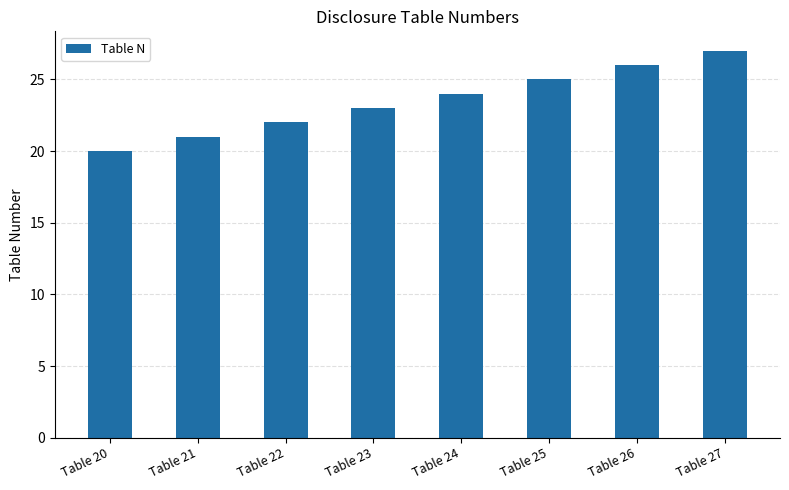

Which category has the lowest value across all series?

Table 20